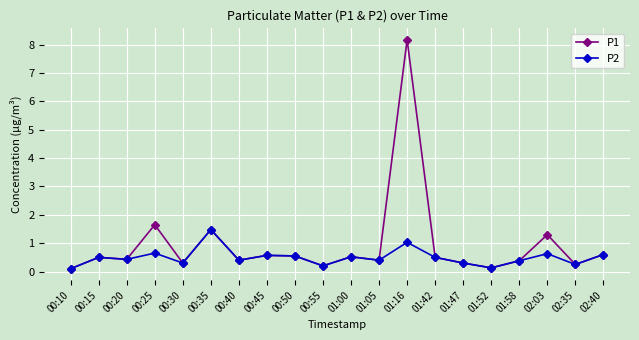

At which category is the sum across all series the highest?

01:16